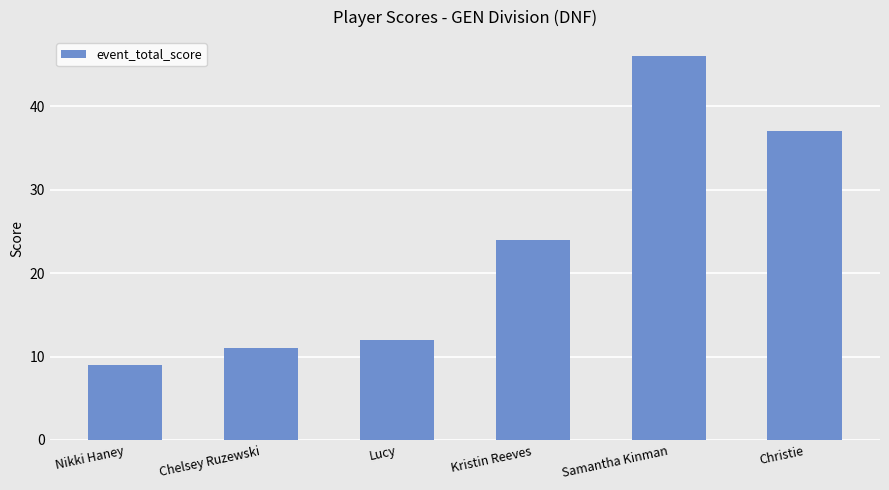

Rank the categories by value from lowest to highest.

Nikki Haney, Chelsey Ruzewski, Lucy, Kristin Reeves, Christie, Samantha Kinman